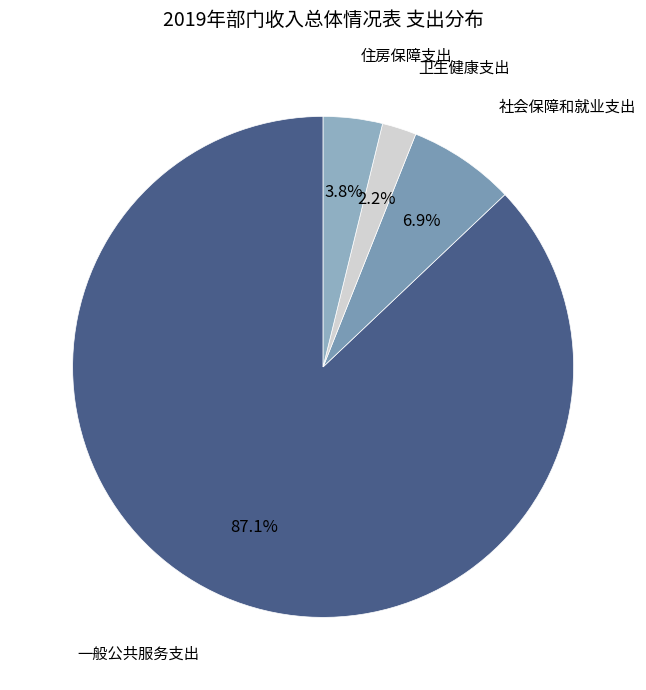

How many slices are in this pie chart?

4